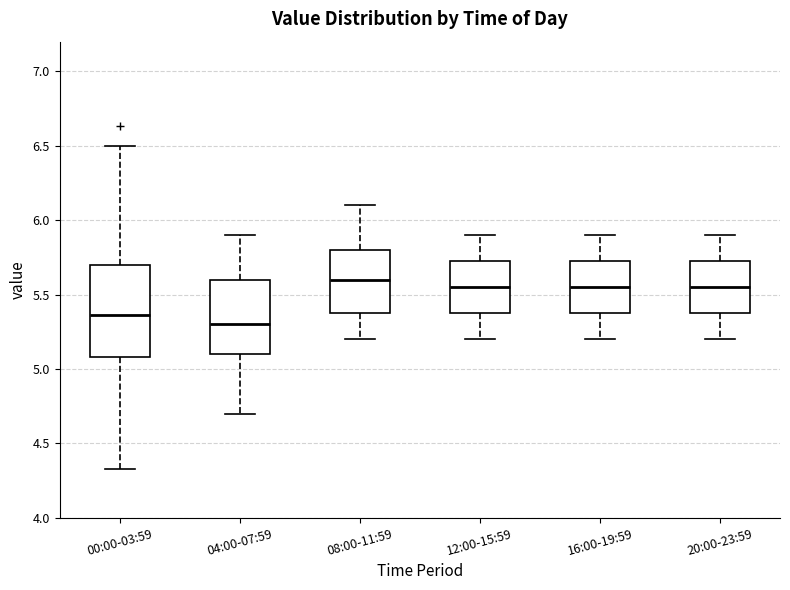

Where is the upper edge of the box for 20:00-23:59 on the y-axis? The values are not printed on the chart, so give them approximately, as read against the axis.

5.75